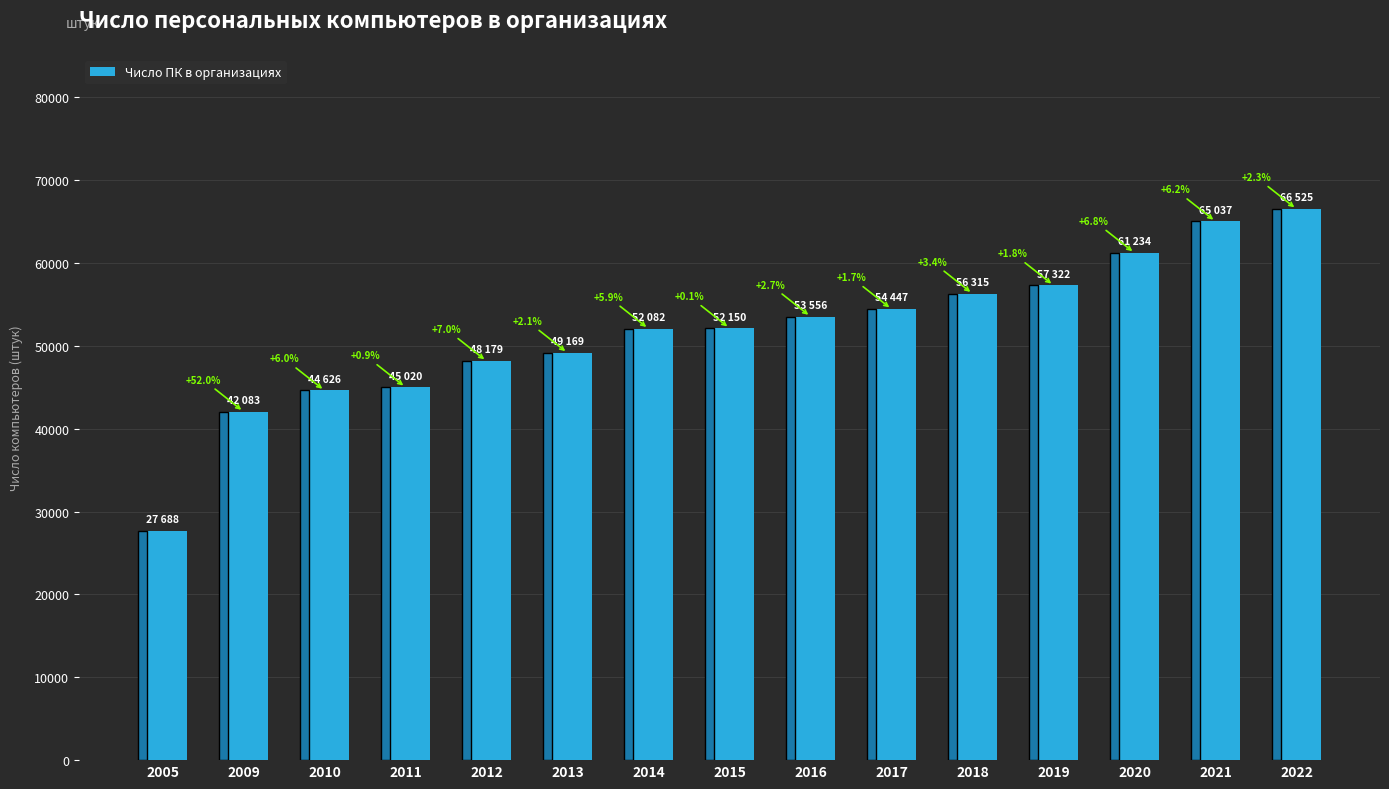

What is the change in value from 2013 to 2020?

+12065